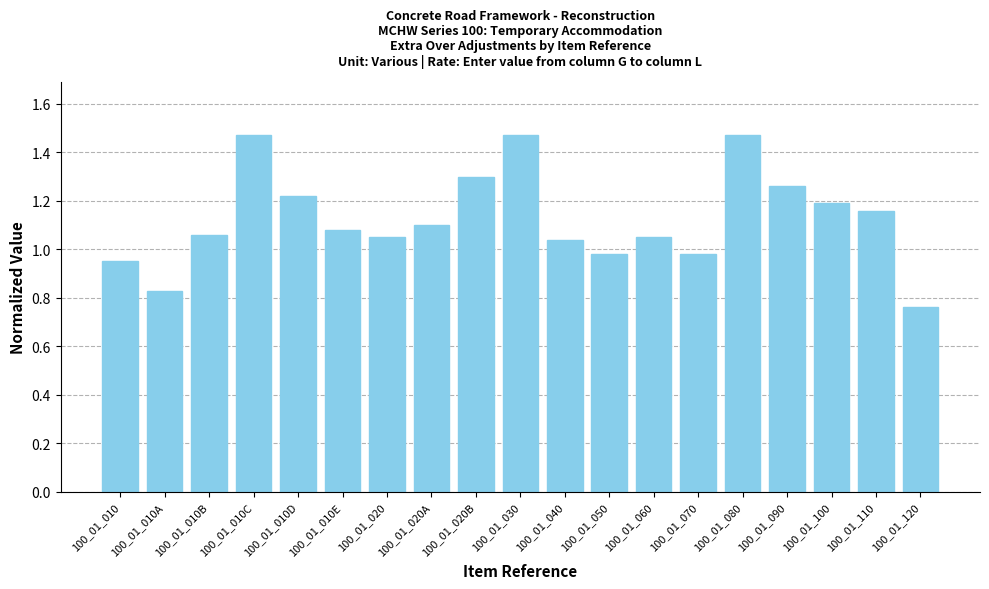

Where does the data first go above 1?

100_01_010B